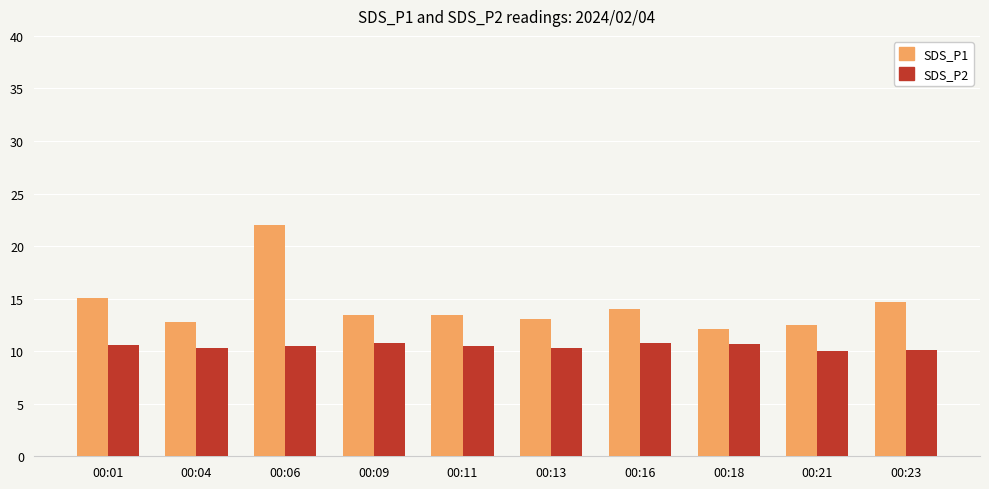

What is the minimum value shown in the chart?

10.0